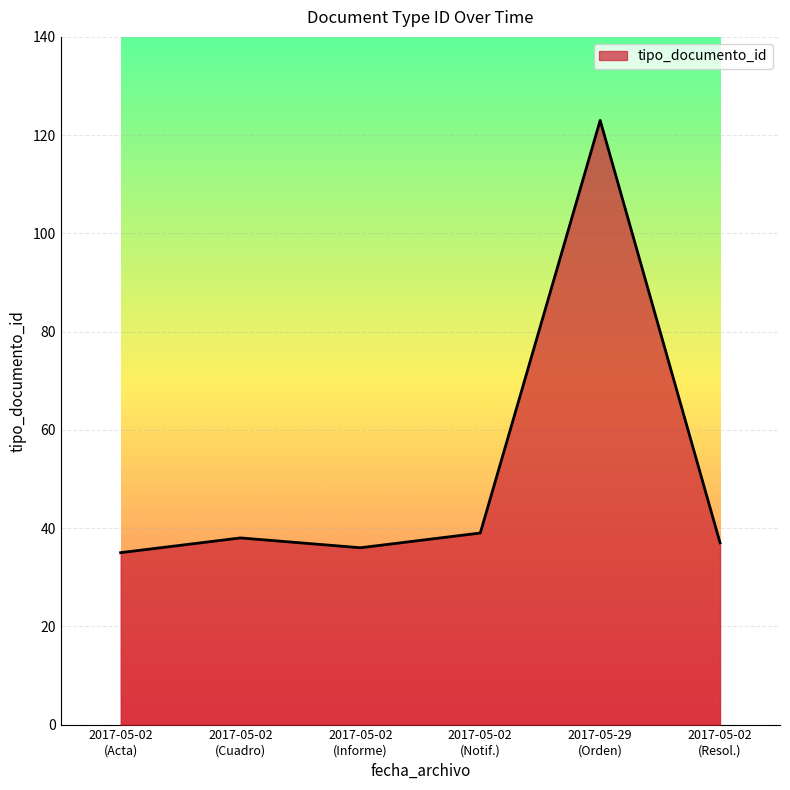

Does the chart display data point markers on the line(s)?

No